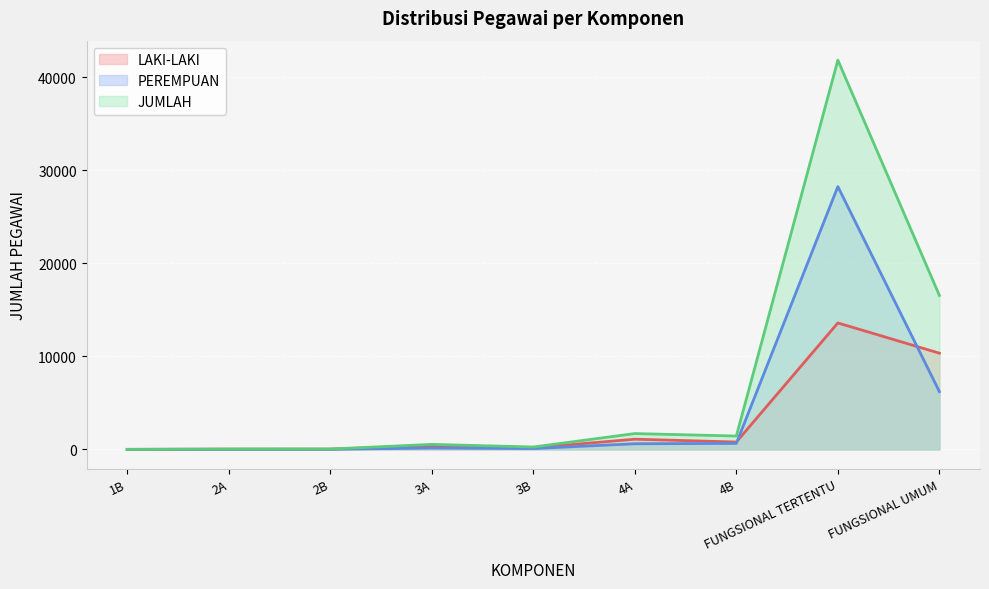

True or false: PEREMPUAN and JUMLAH cross at least once.

False